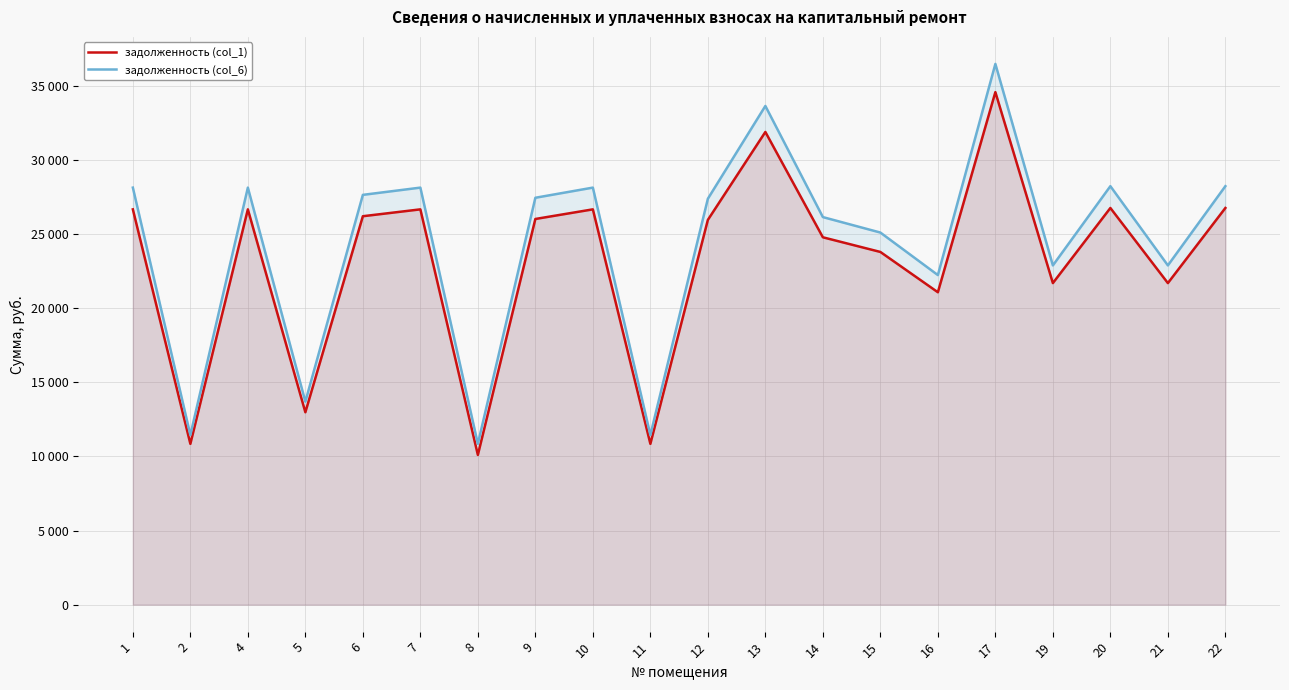

Is it true that задолженность (col_1) equals 47394.4 at 22?

False